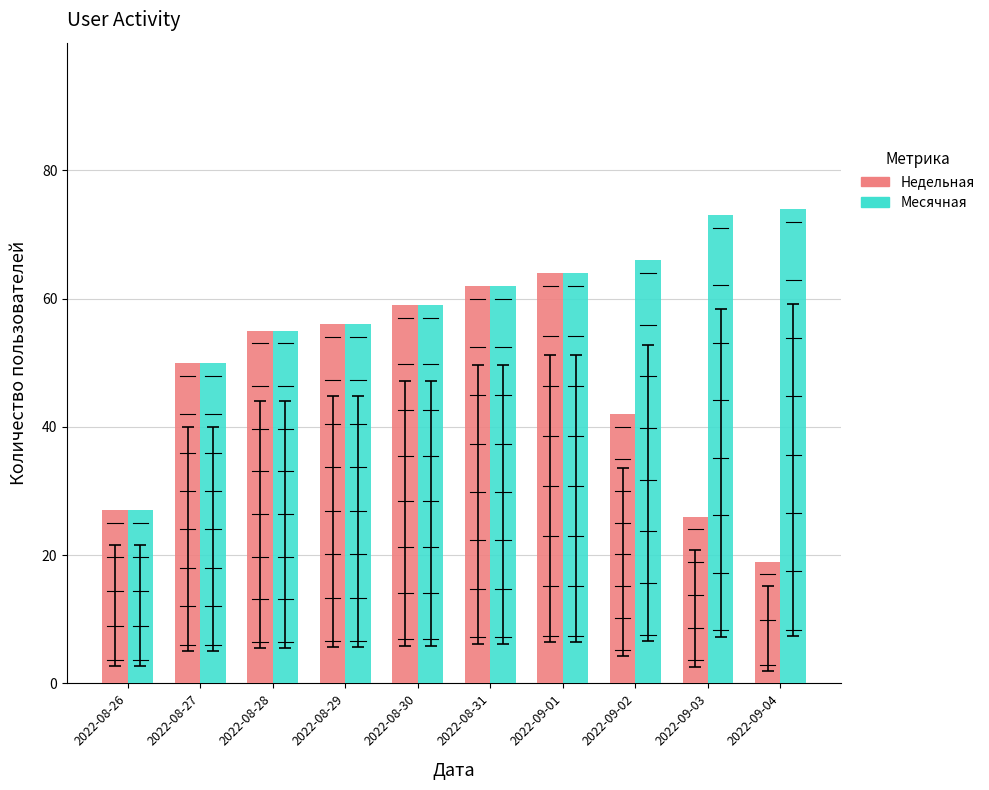

At how many categories does at least one series exceed 31?

9